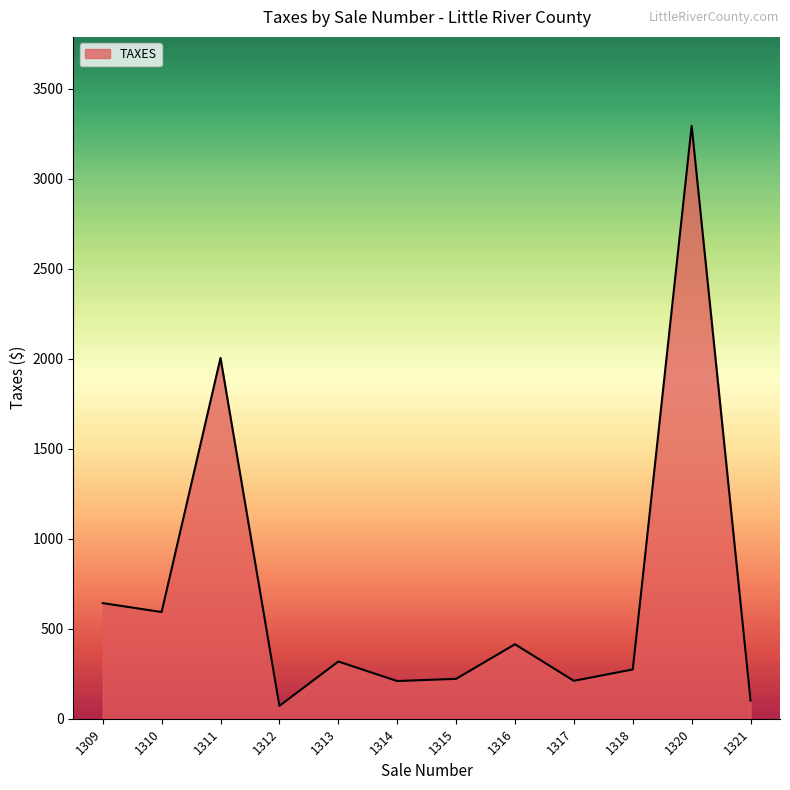

What is the average value?

696.4